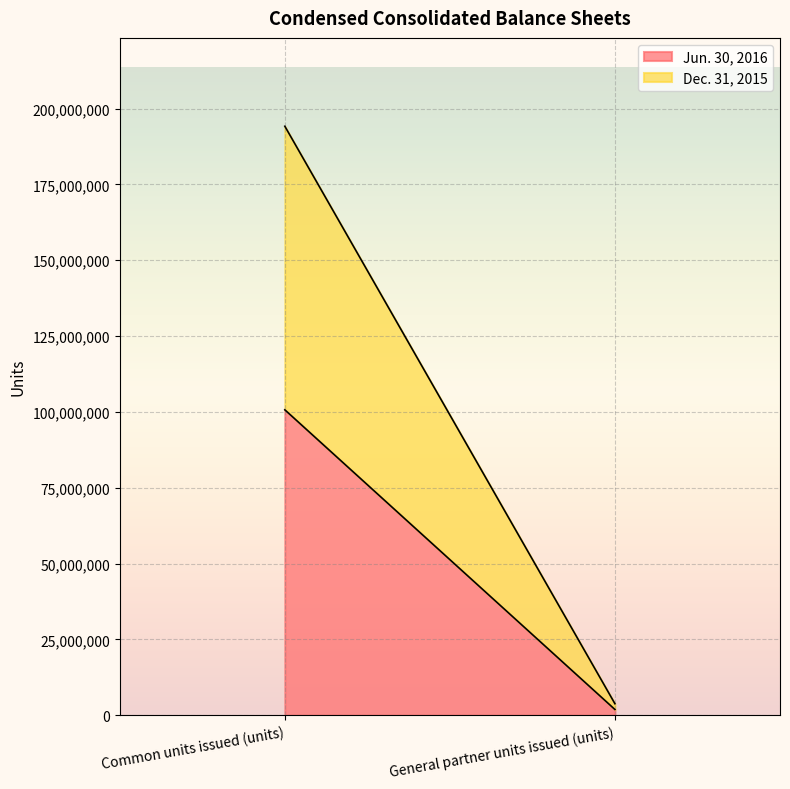

Does the chart display data point markers on the line(s)?

No